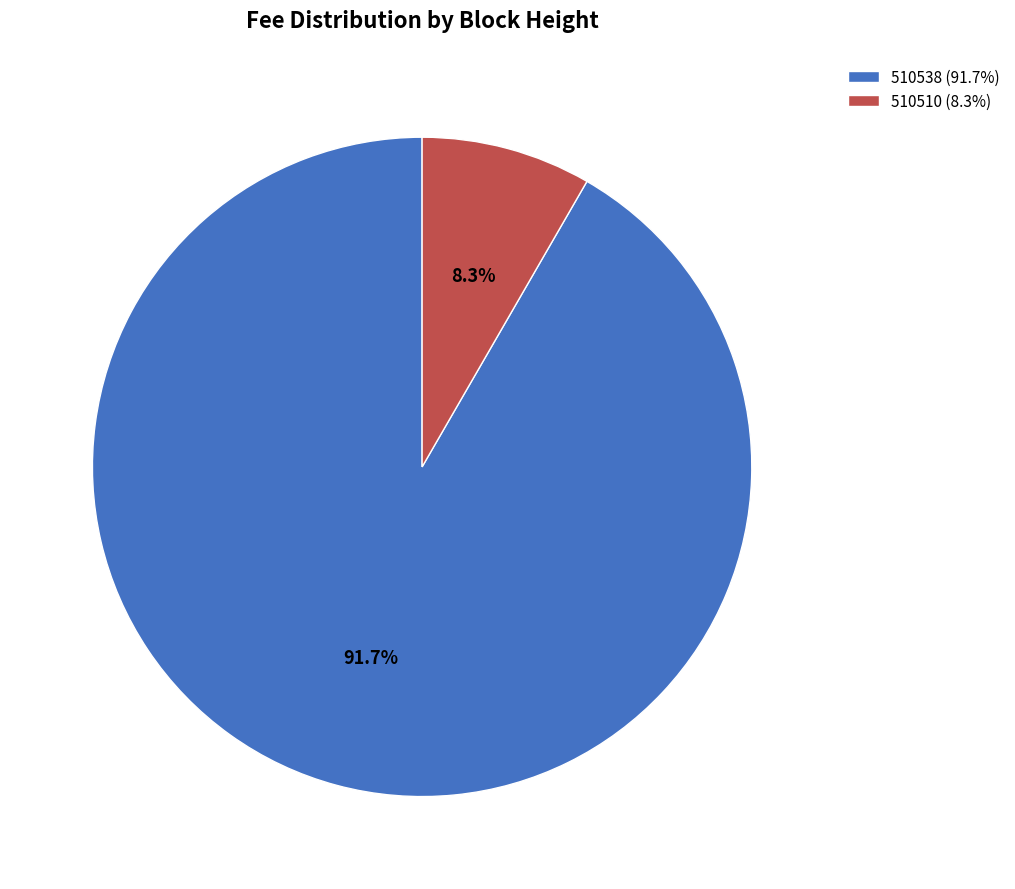

To the nearest percent, what portion does 510538 represent?

92%